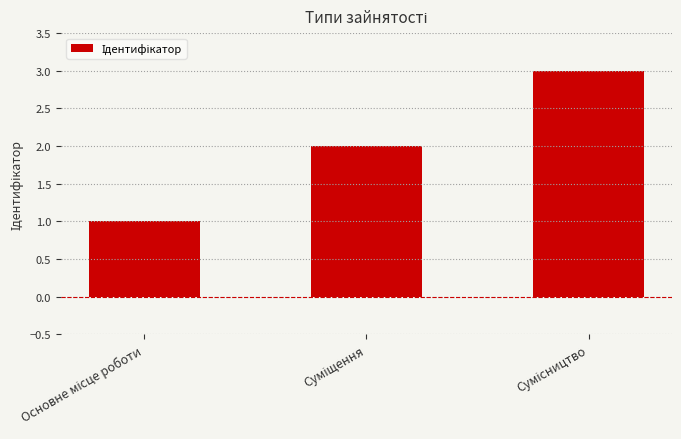

Reading left to right, extract all data points from this chart.

1	2	3